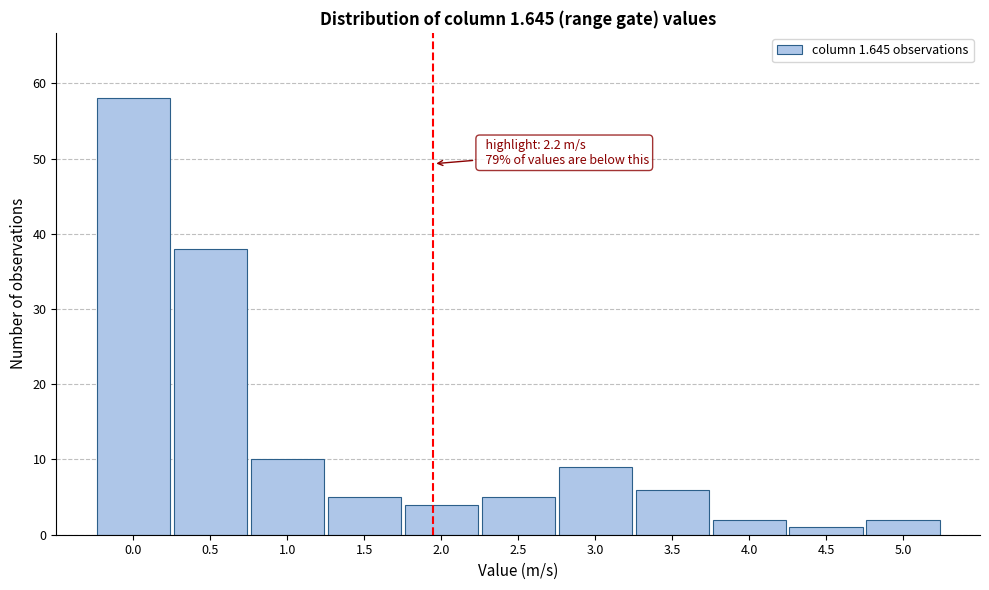

Reading left to right, what are all the values shown in this chart?

0.0=58	0.5=38	1.0=10	1.5=5	2.0=4	2.5=5	3.0=9	3.5=6	4.0=2	4.5=1	5.0=2